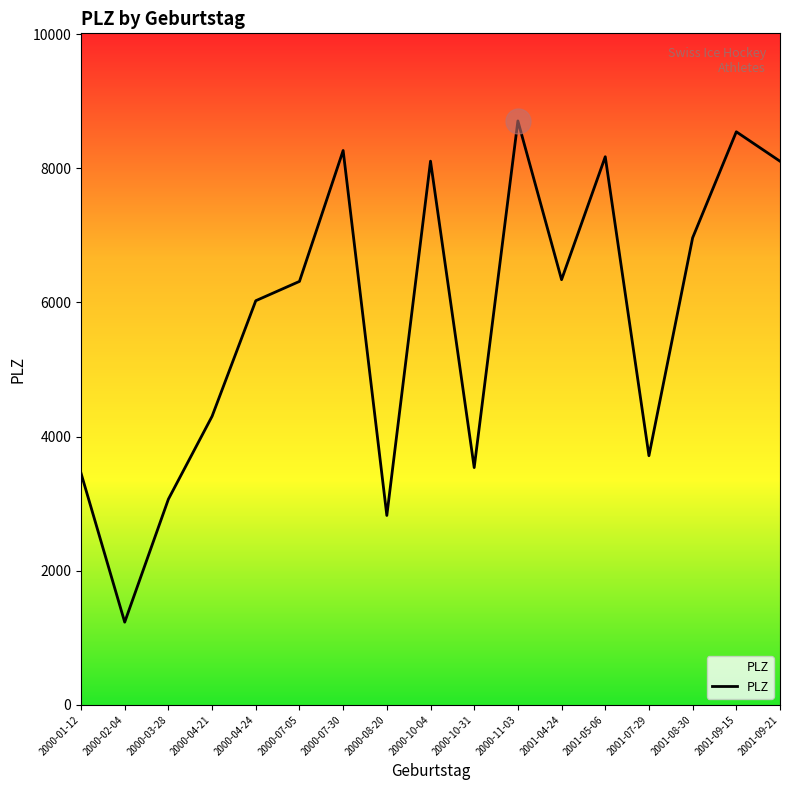

Where is the data nearest to the value 4970?

2000-04-21